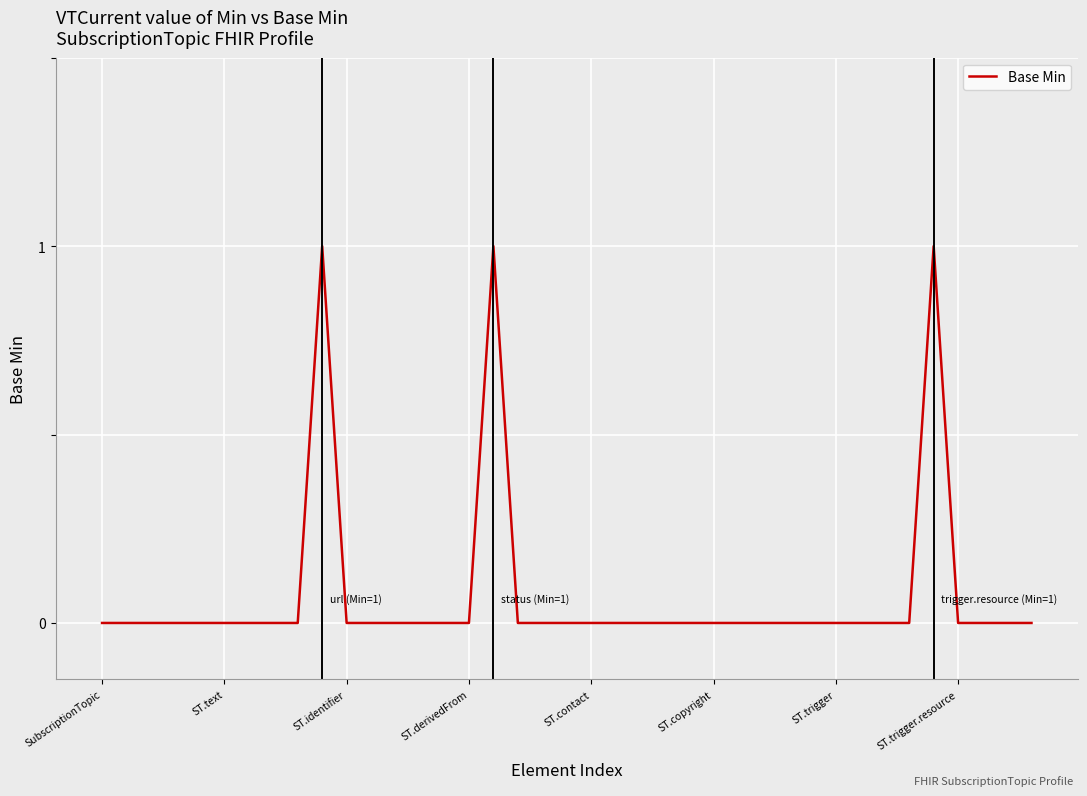

How many lines are shown in the chart?

1